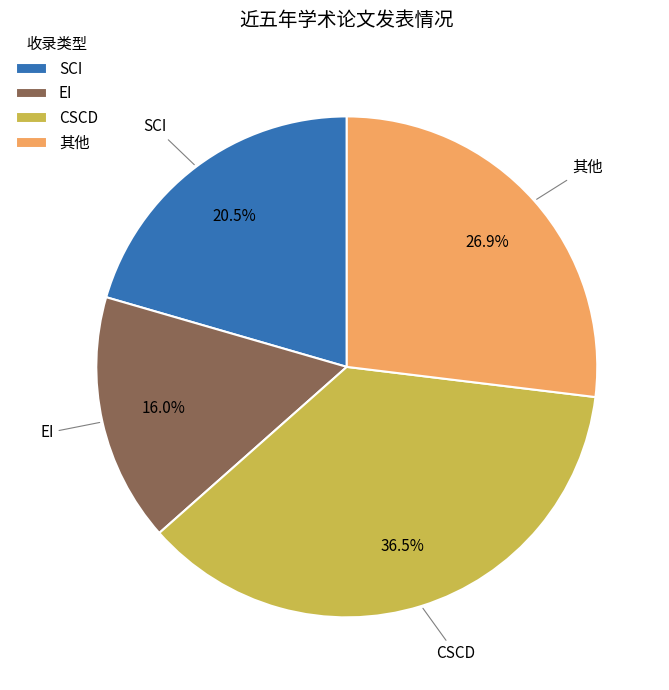

What is the ratio of the value at CSCD to the value at EI?

2.3